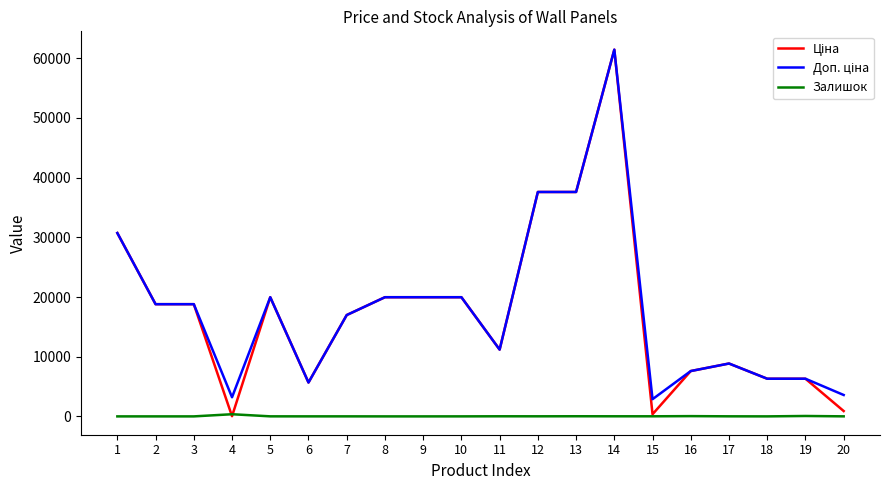

What is the maximum value shown in the chart?

61434.3